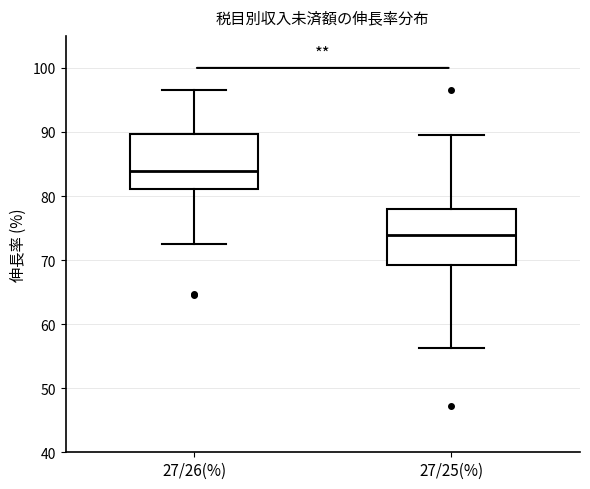

Reading left to right, transcribe this box plot: for each box, give where its median line is, the range the box spans, and where its two whiskers end, as read against the y-axis. The values are not printed on the chart, so give them approximately, as read against the axis.

27/26(%): median 84, box 81 to 90, whiskers 73 to 97
27/25(%): median 74, box 69 to 78, whiskers 56 to 90